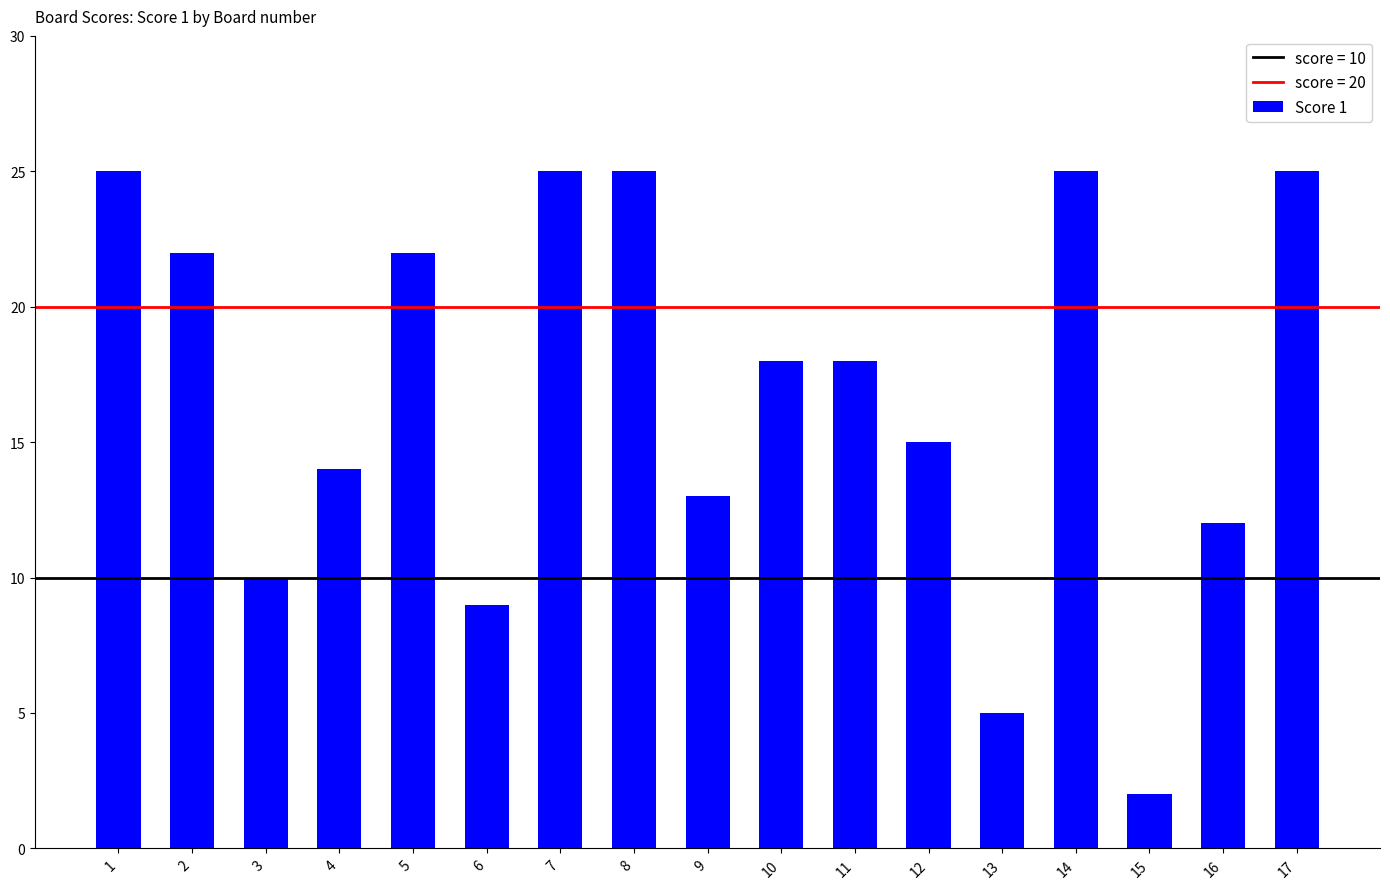

What is the minimum value shown in the chart?

2